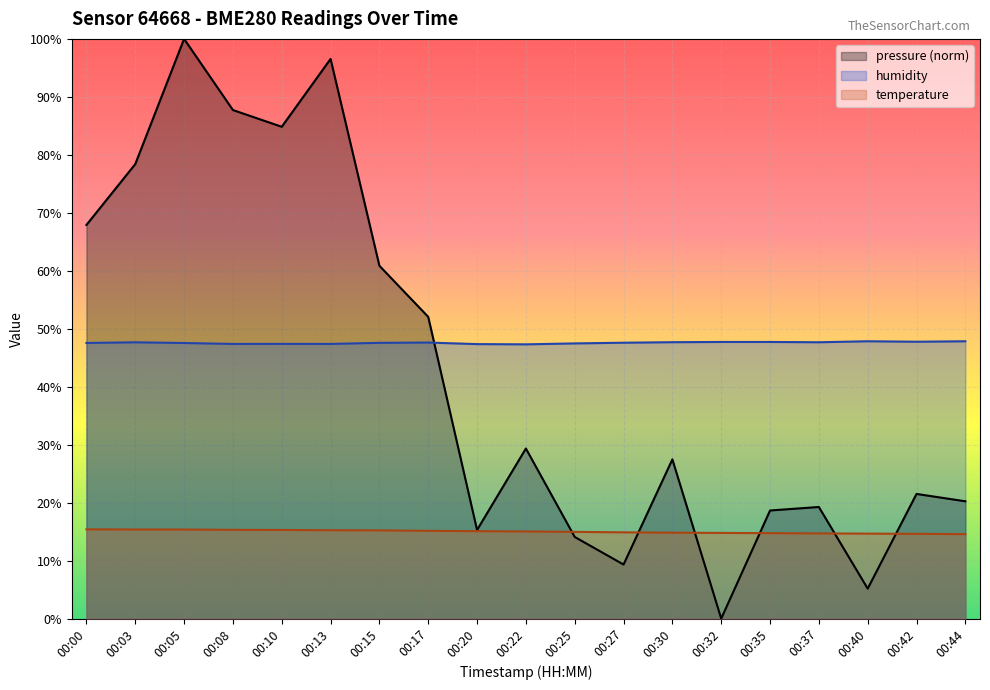

At which category does the chart reach its peak across all series?

00:05